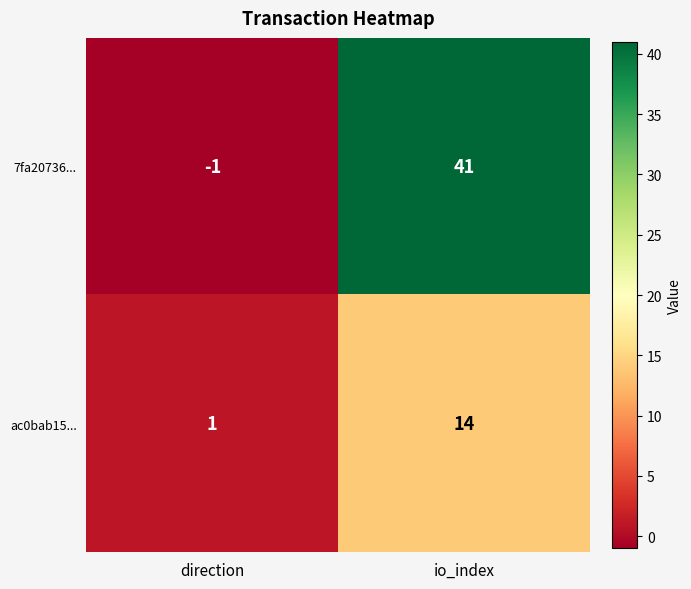

The value of 7fa20736... at io_index is 41. True or false?

True